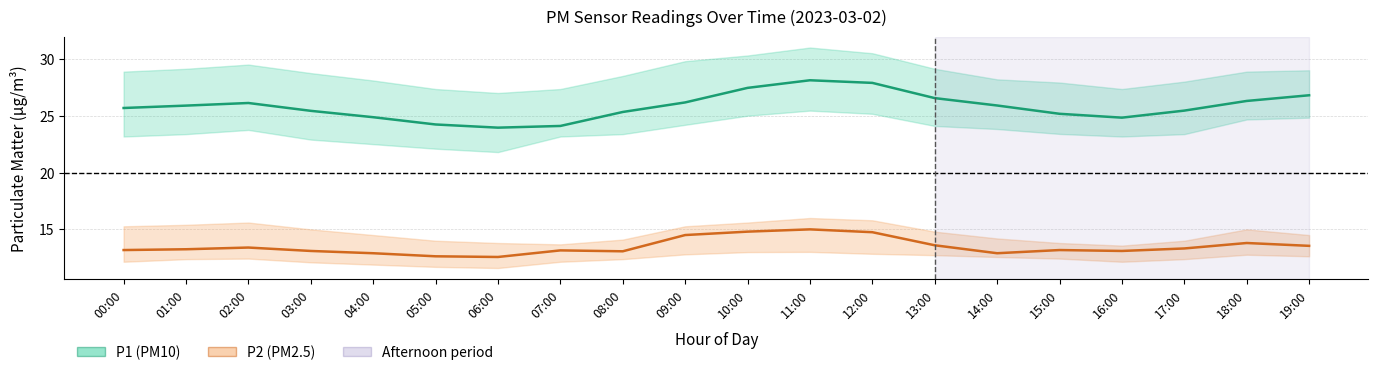

Between 15:00 and 17:00, which is larger?

17:00